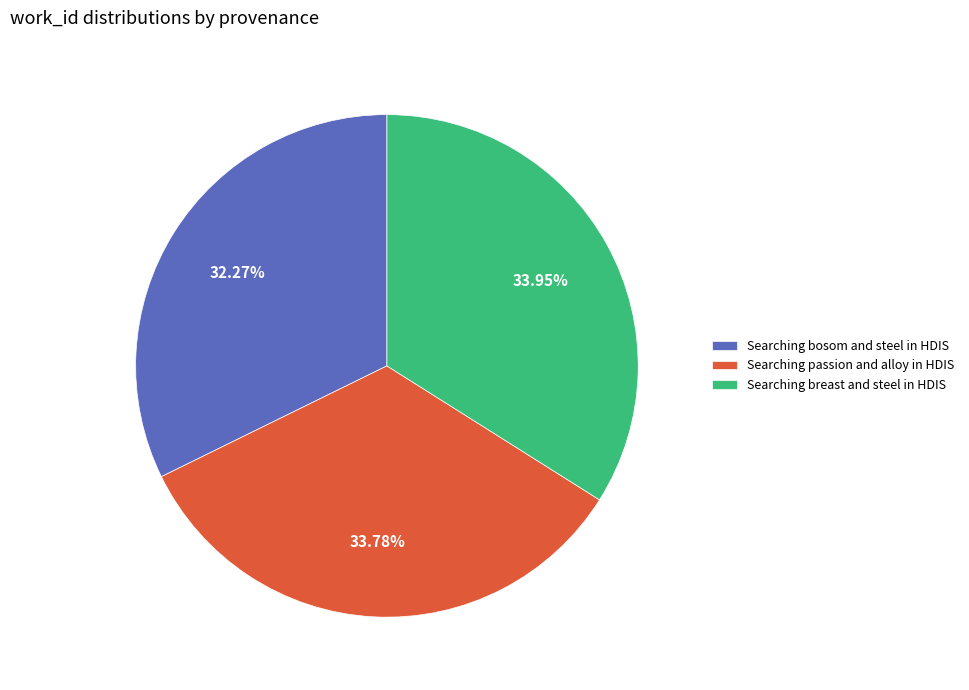

The Searching breast and steel in HDIS slice represents 34% of the pie. True or false?

True